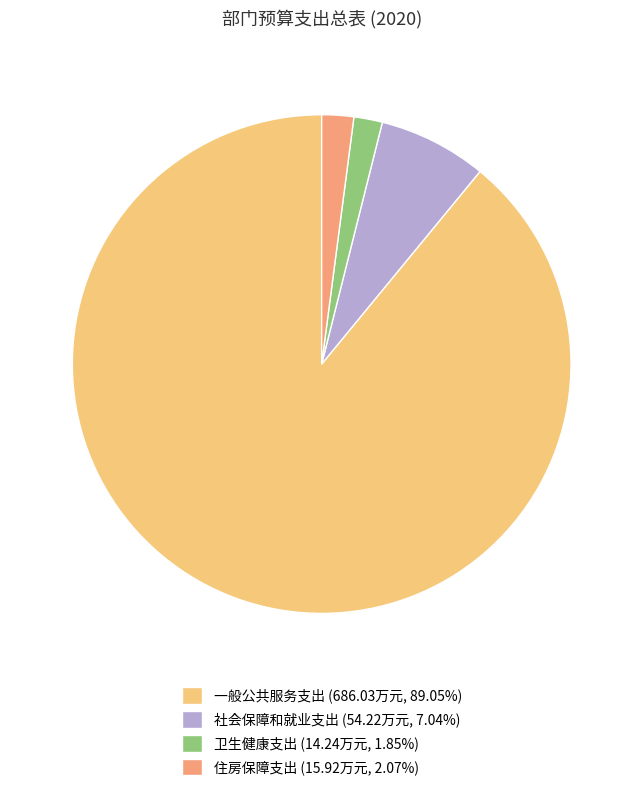

How many segments does this pie chart have?

4